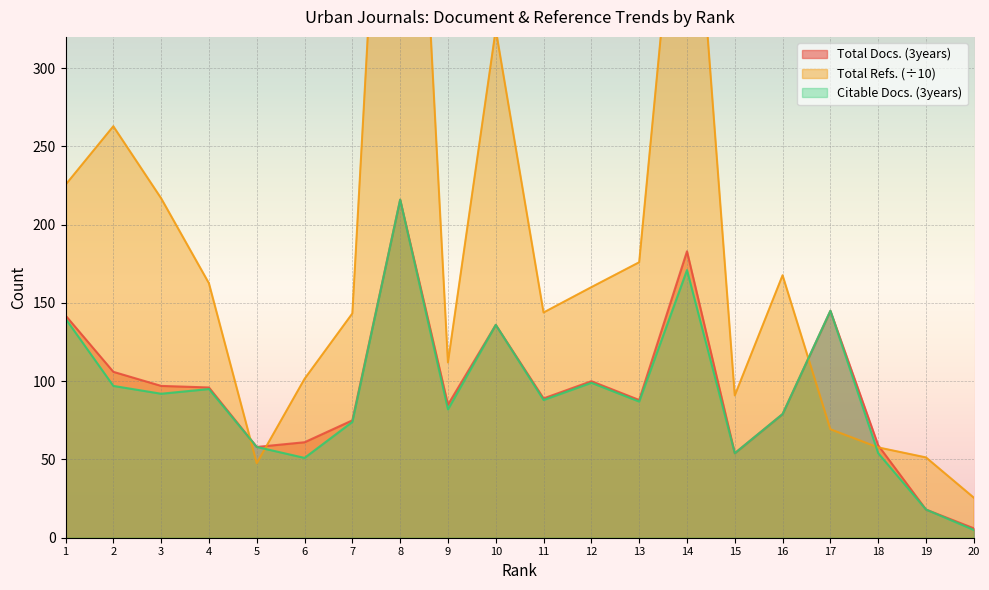

Reading left to right, list all the values displayed in this chart.

Total Docs. (3years): 142.0	106.0	97.0	96.0	58.0	61.0	75.0	216.0	85.0	136.0	89.0	100.0	88.0	183.0	54.0	79.0	145.0	59.0	18.0	6.0
Total Refs.: 225.5	262.9	216.9	162.6	47.6	101.5	143.3	693.2	112.0	324.8	143.9	160.1	176.0	495.7	90.9	167.7	69.3	57.7	51.3	25.6
Citable Docs. (3years): 140.0	97.0	92.0	95.0	58.0	51.0	74.0	216.0	82.0	136.0	88.0	99.0	87.0	171.0	54.0	79.0	145.0	54.0	18.0	5.0